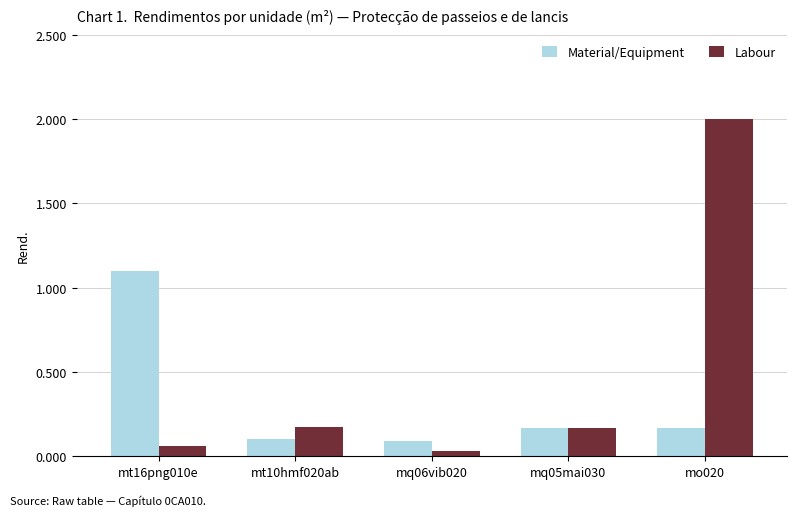

What is the average value of the Labour series?

0.5